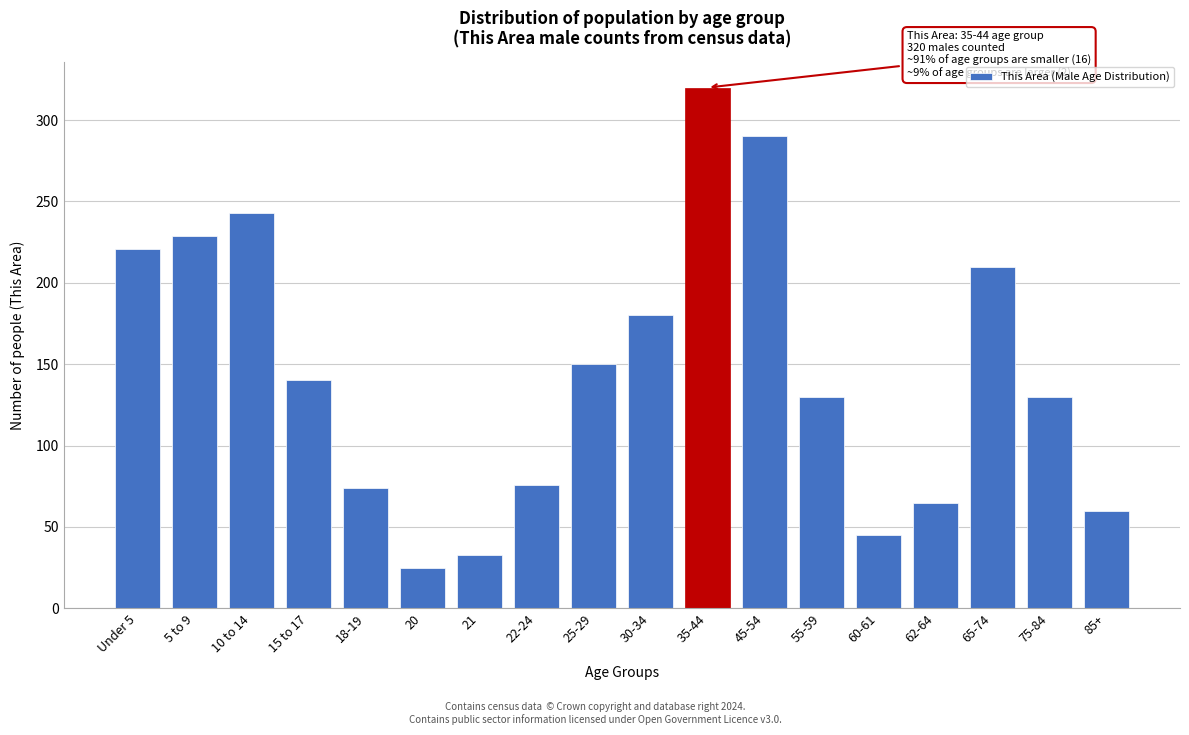

Reading left to right, extract all data points from this chart.

Under 5=221	5 to 9=229	10 to 14=243	15 to 17=140	18-19=74	20=25	21=33	22-24=76	25-29=150	30-34=180	35-44=320	45-54=290	55-59=130	60-61=45	62-64=65	65-74=210	75-84=130	85+=60